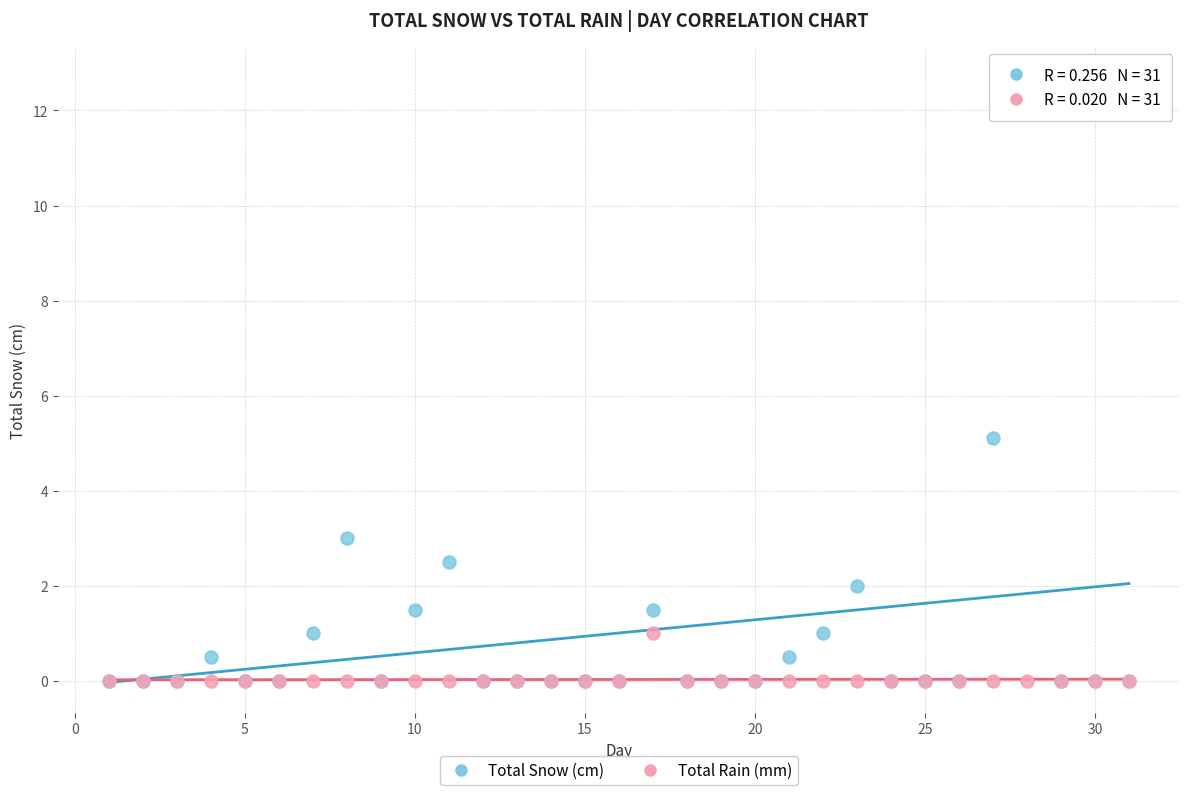

In the Total Snow (cm) series, what Y value is closest to 6?

5.1